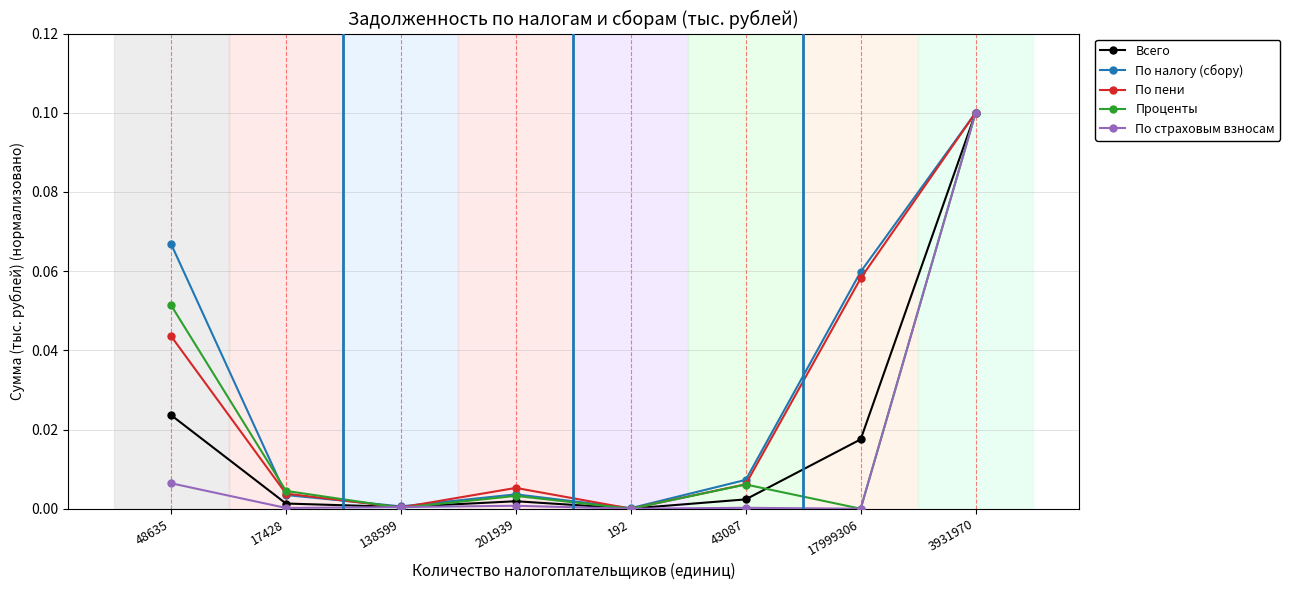

At which category is the sum across all series the highest?

3931970